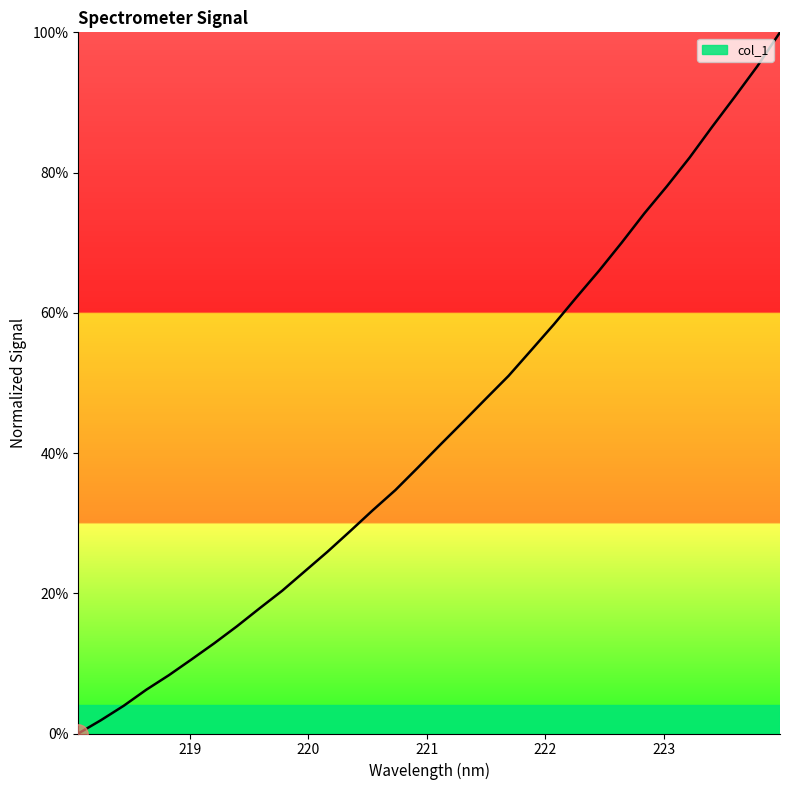

What is the difference between the maximum and minimum values?

100.0